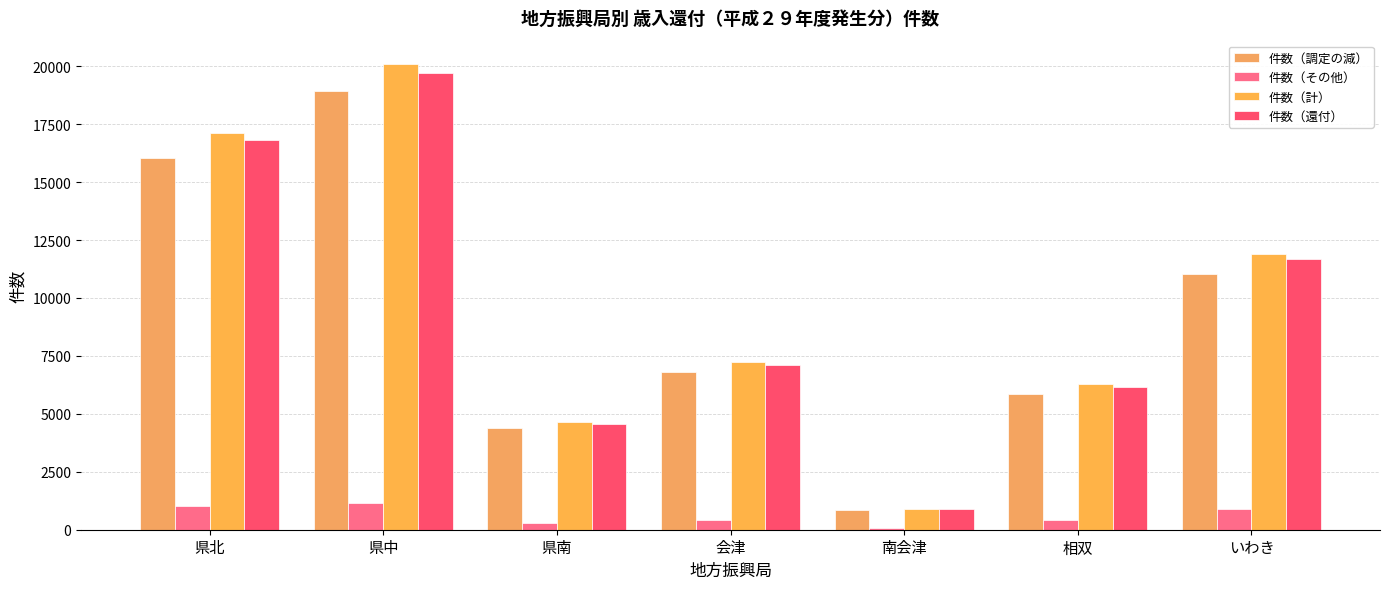

What is the maximum value for 件数（計）?

20100